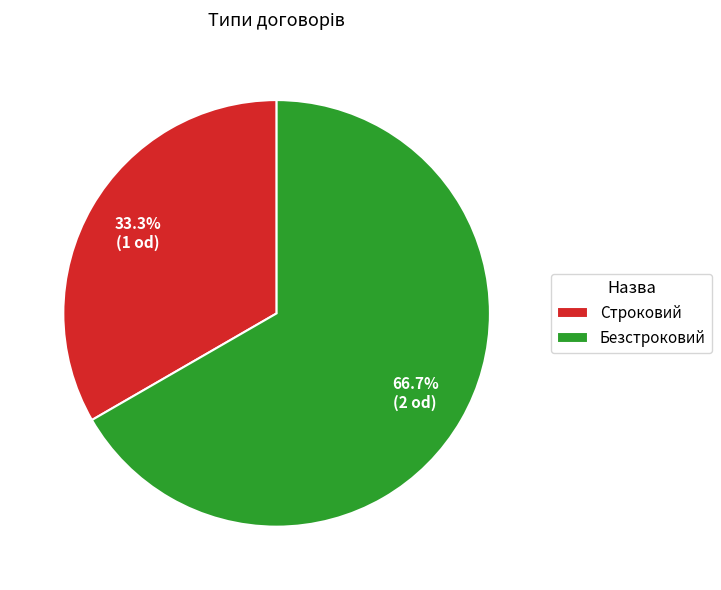

Rank the categories by value from highest to lowest.

Безстроковий, Строковий